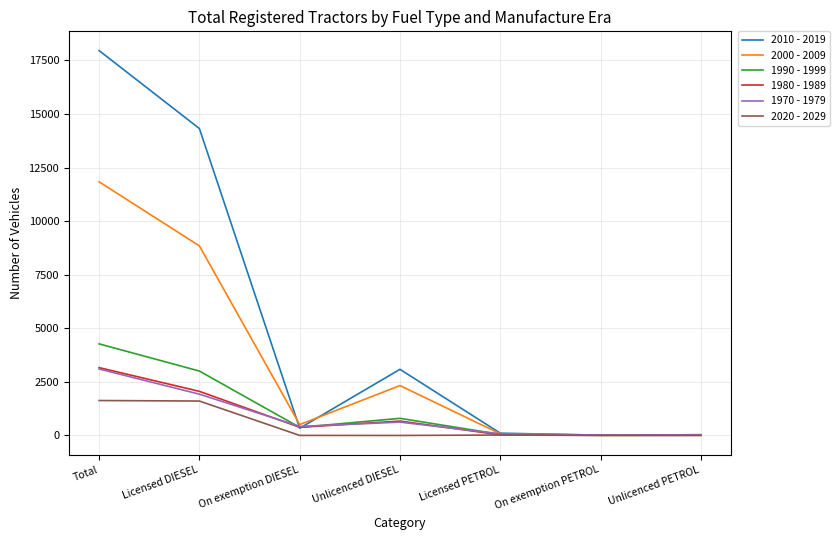

What is the total value across all series at Licensed PETROL?

359